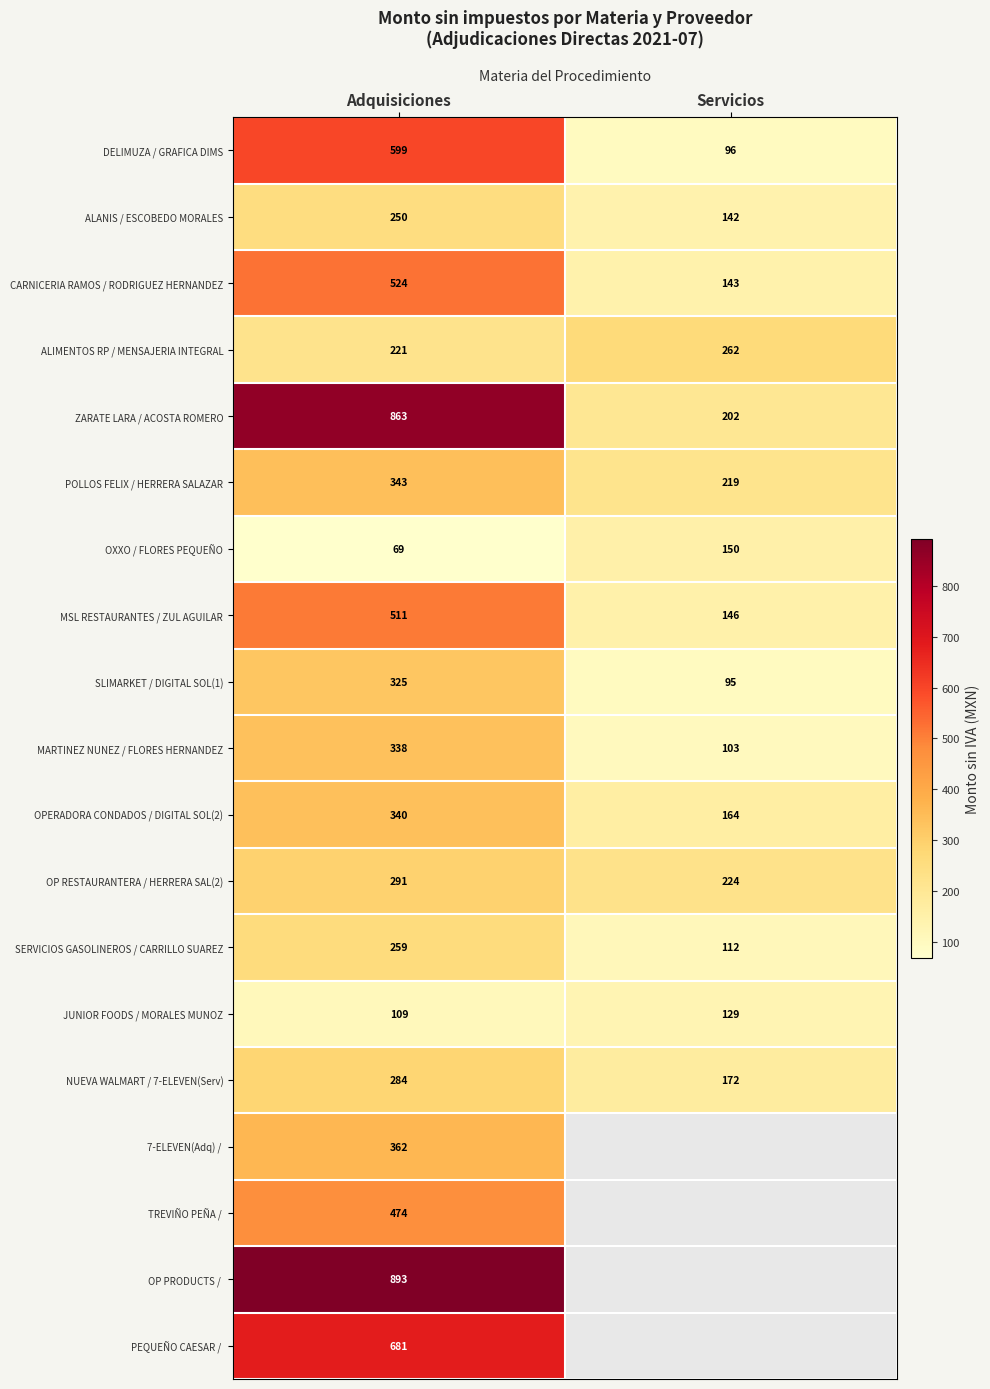

List the labels in order of ALIMENTOS RP / MENSAJERIA INTEGRAL value, largest first.

Servicios, Adquisiciones